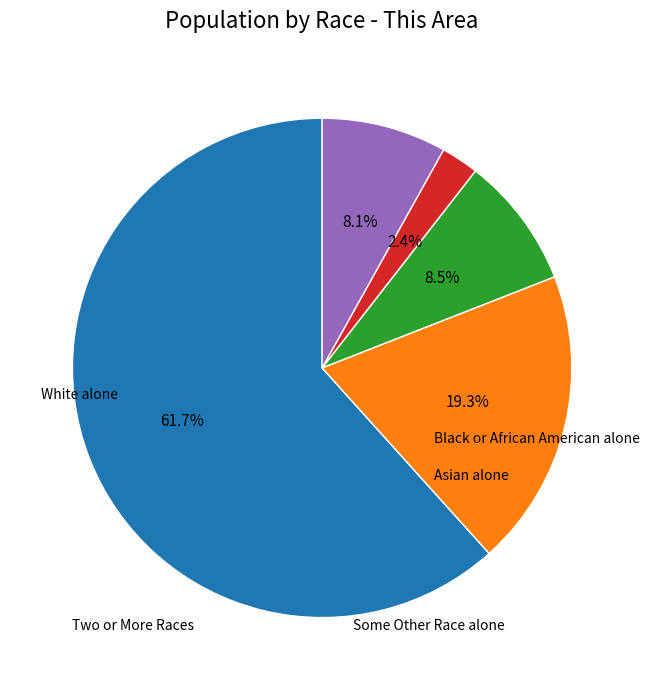

Rank the categories by value from lowest to highest.

Two or More Races, Some Other Race alone, Asian alone, Black or African American alone, White alone